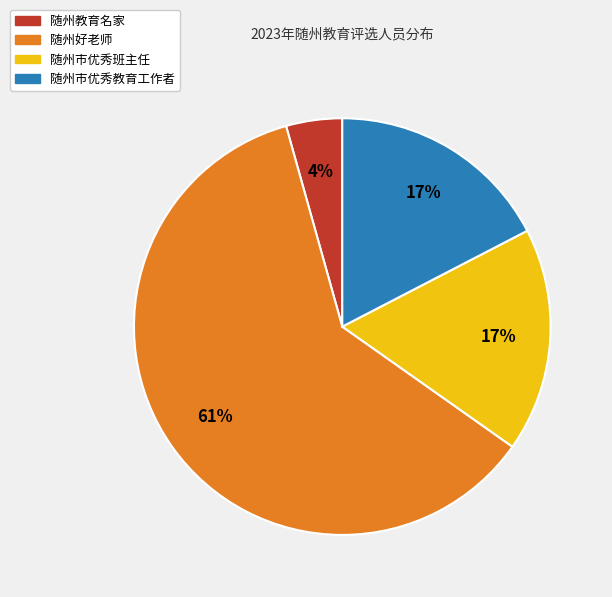

To the nearest percent, what is the average slice percentage?

25%